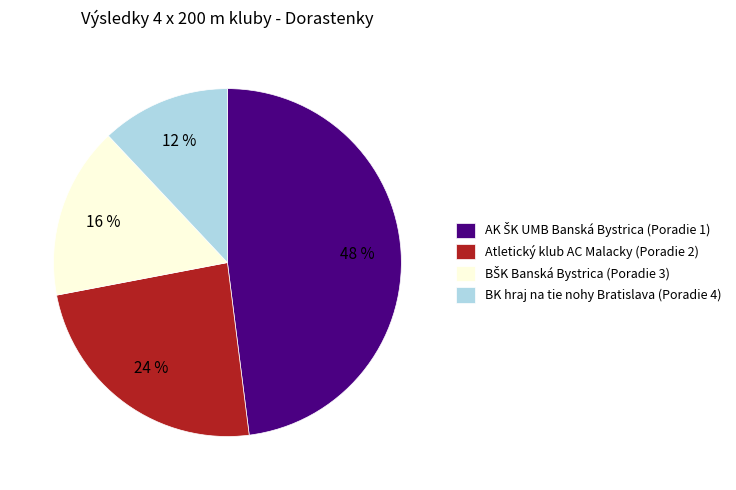

How many segments does this pie chart have?

4